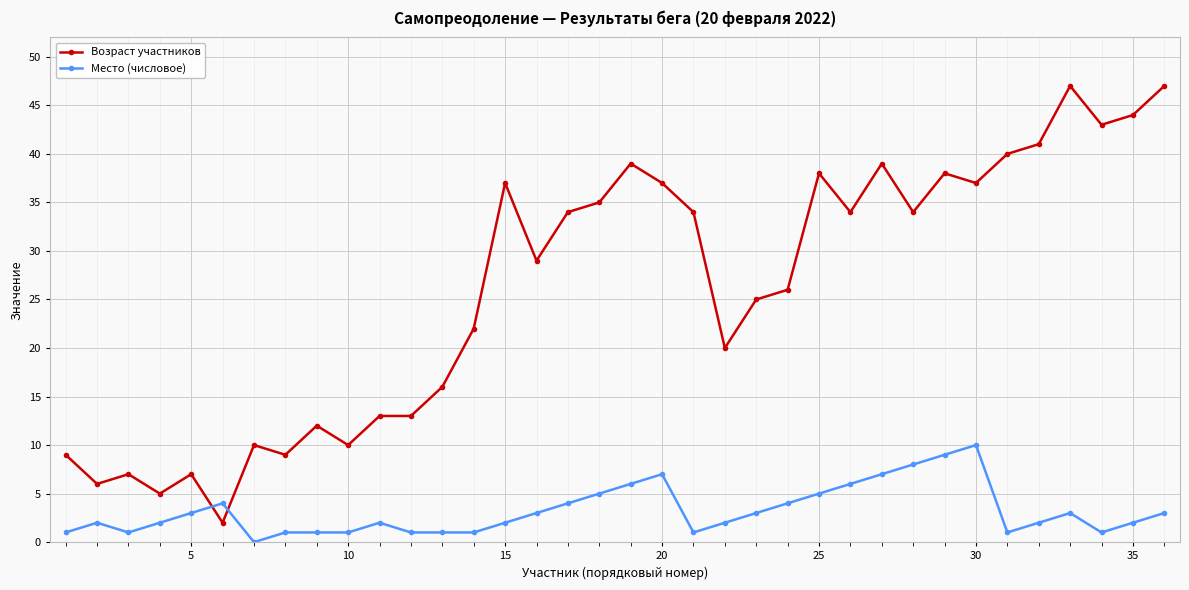

Which series has the widest spread of values?

Возраст участников